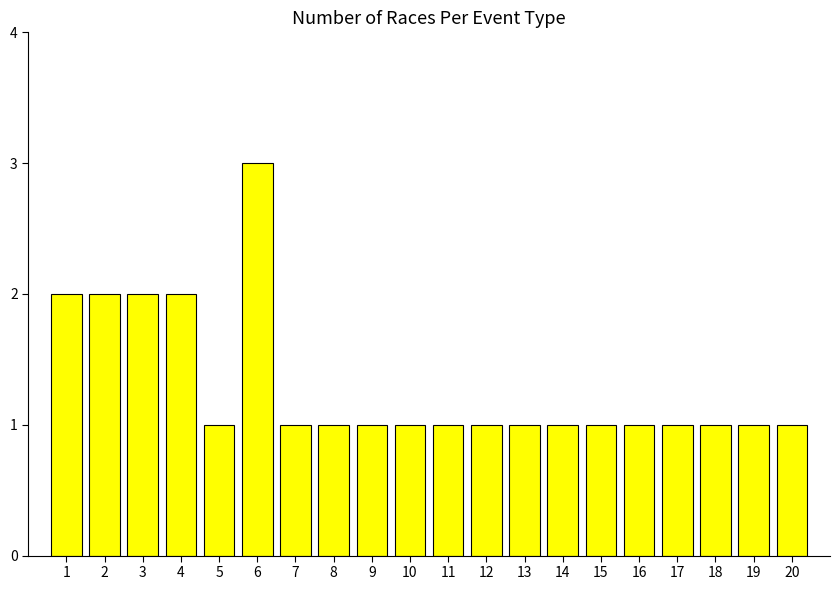

What is the maximum value shown in the chart?

3